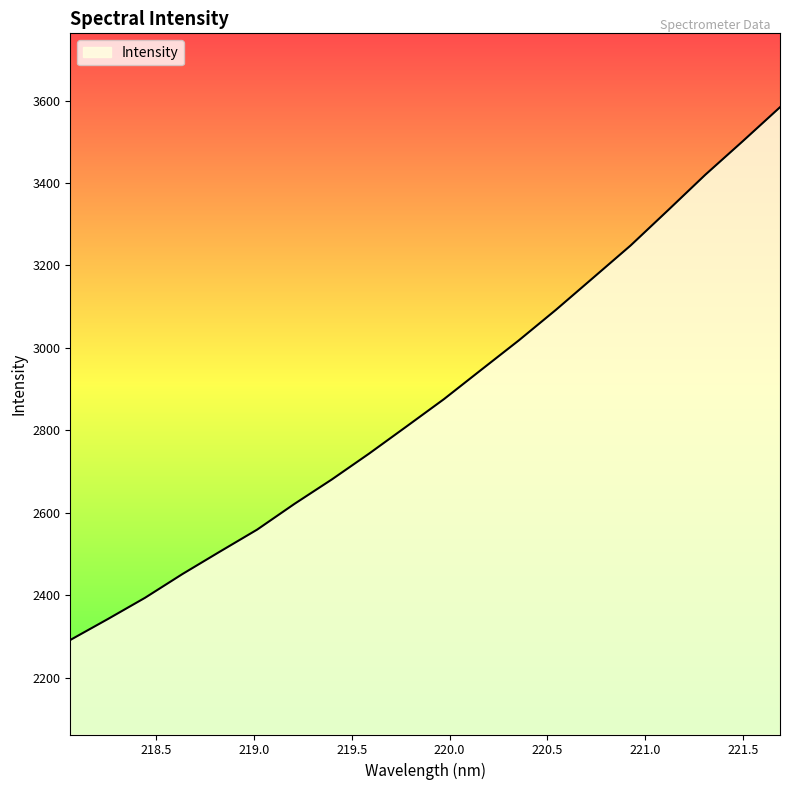

What is the maximum value shown in the chart?

3583.7